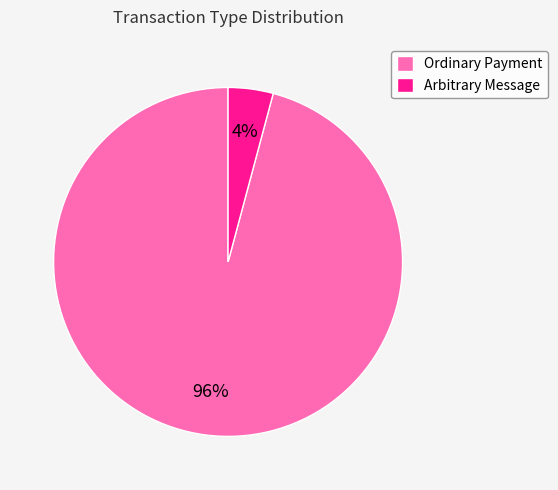

To the nearest percent, what is the difference between the Arbitrary Message and Ordinary Payment slice percentages?

92%